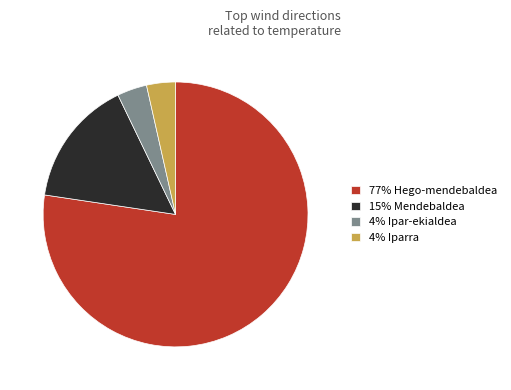

Is it true that 77% Hego-mendebaldea is 77% of the pie?

True